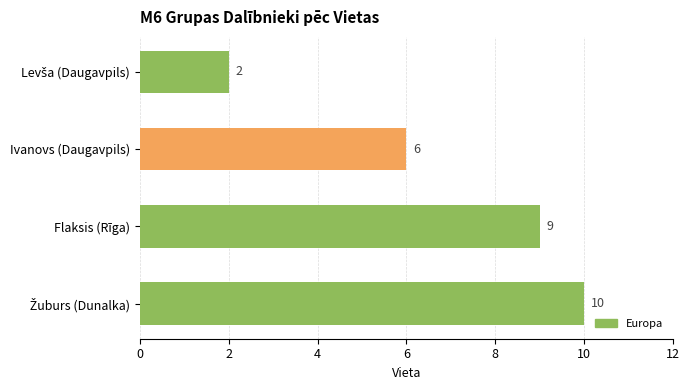

What is the difference between the second highest and minimum values?

7